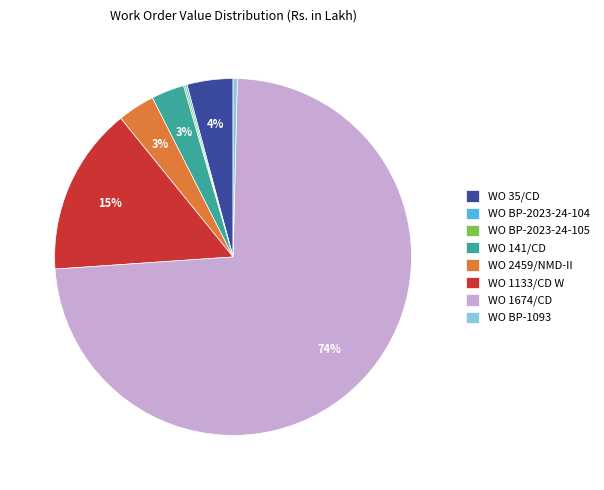

Is the sum of WO BP-1093 and WO 1674/CD greater than half?

Yes